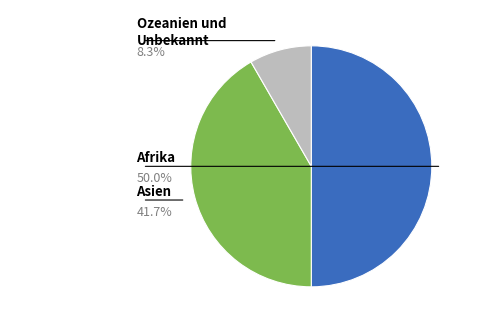

How many slices are in this pie chart?

3